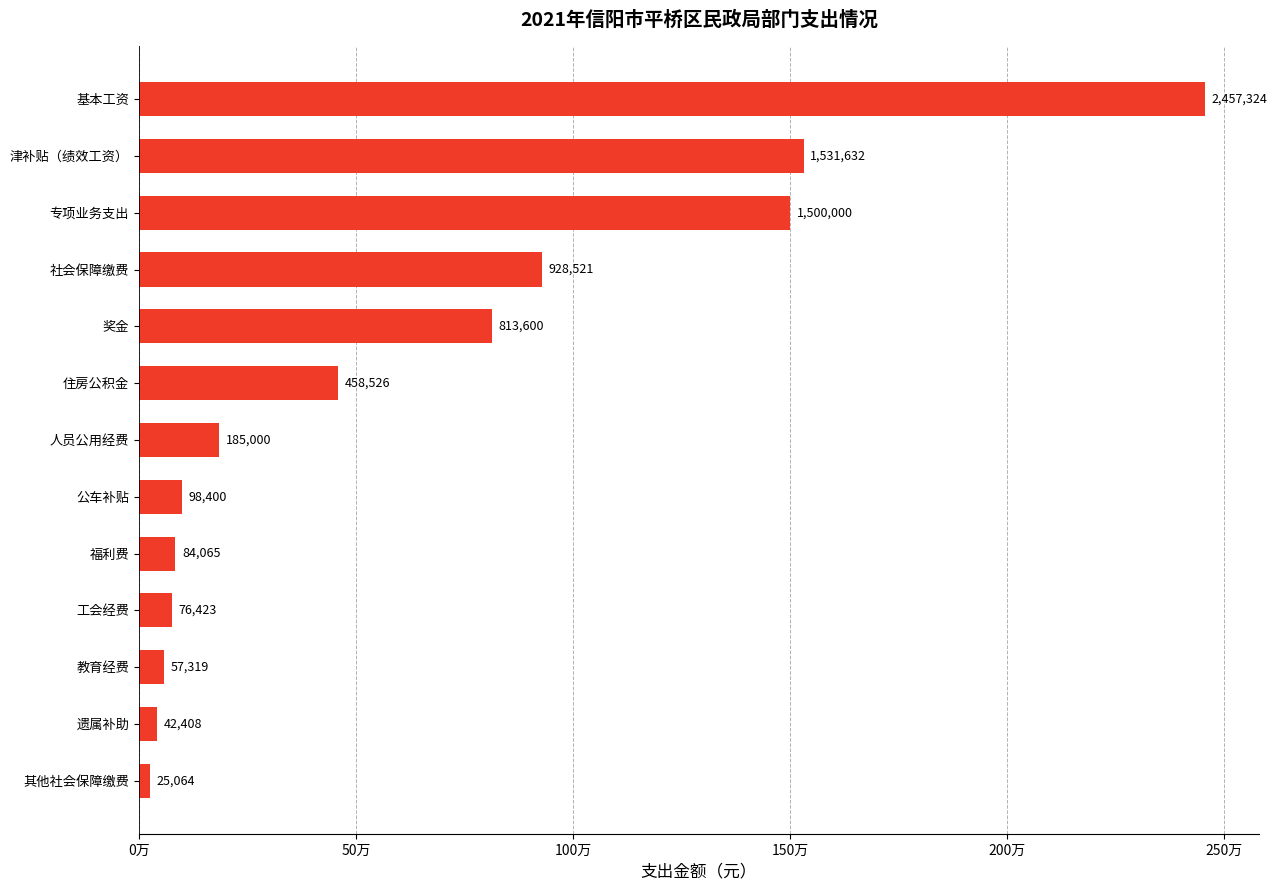

Does the chart contain any negative values?

No